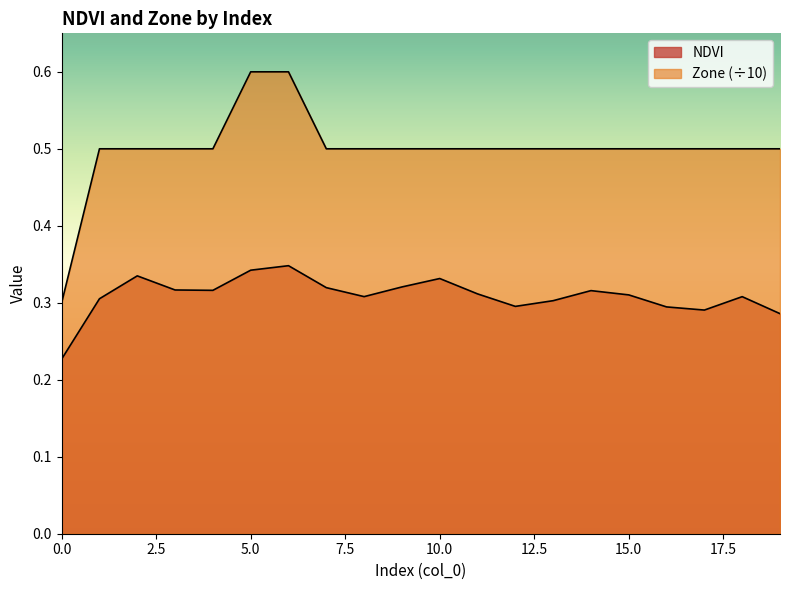

Reading left to right, extract all data points from this chart.

NDVI: 0=0.2	1=0.3	2=0.3	3=0.3	4=0.3	5=0.3	6=0.3	7=0.3	8=0.3	9=0.3	10=0.3	11=0.3	12=0.3	13=0.3	14=0.3	15=0.3	16=0.3	17=0.3	18=0.3	19=0.3
Zone: 0=0.3	1=0.5	2=0.5	3=0.5	4=0.5	5=0.6	6=0.6	7=0.5	8=0.5	9=0.5	10=0.5	11=0.5	12=0.5	13=0.5	14=0.5	15=0.5	16=0.5	17=0.5	18=0.5	19=0.5